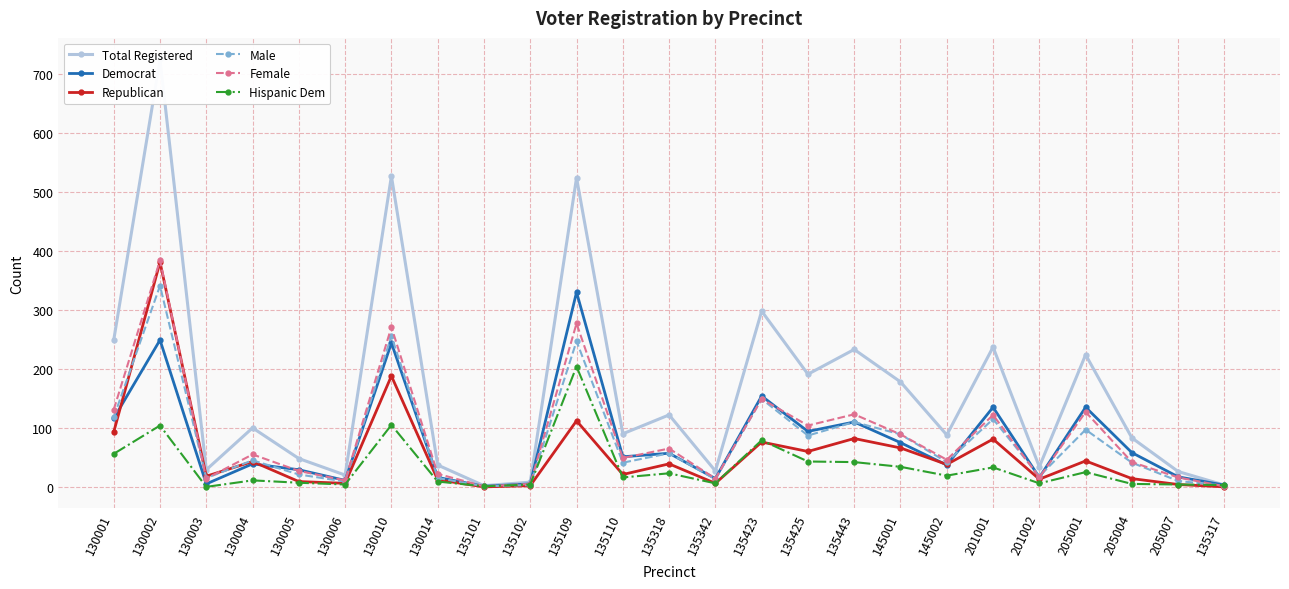

What is the average value of the Total Registered series?

164